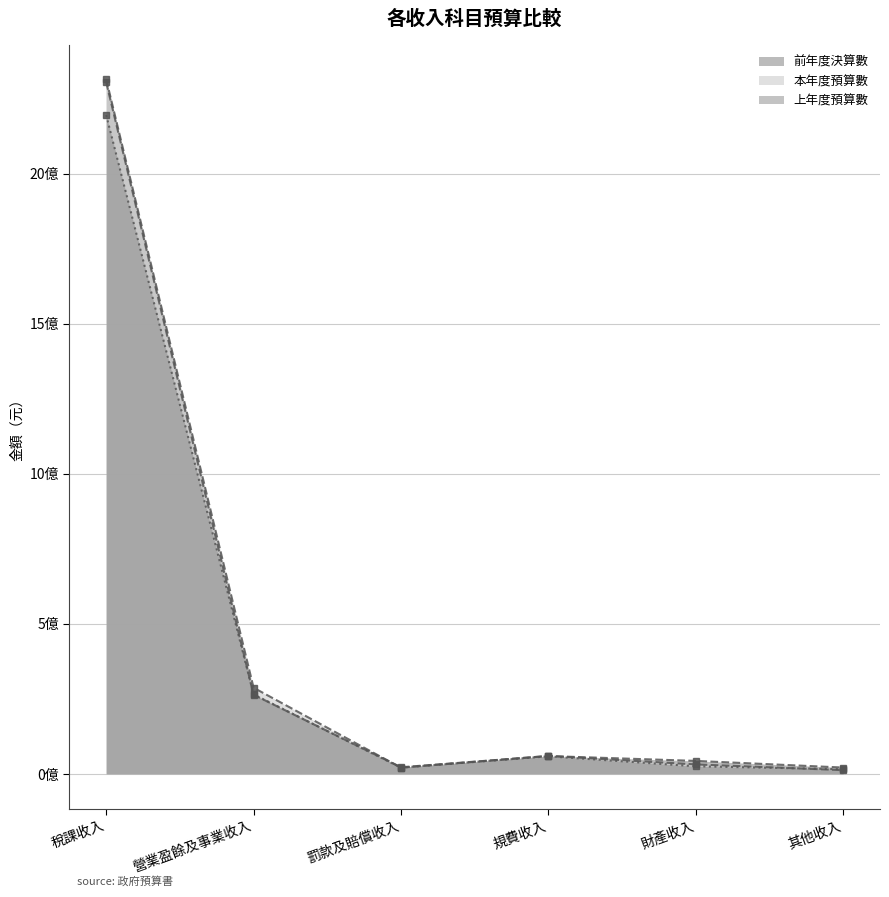

What is the minimum value shown in the chart?

12440827